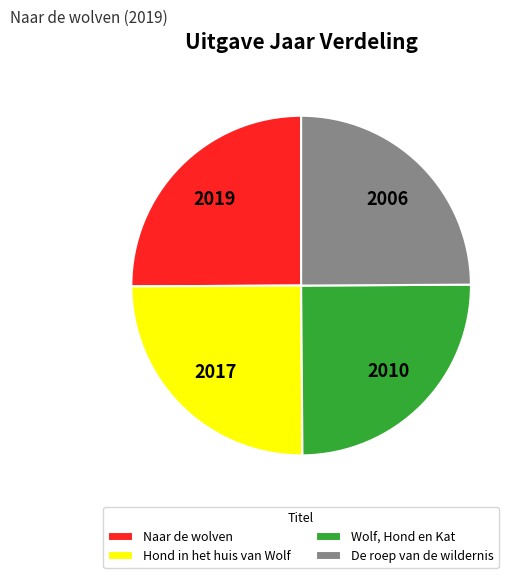

Is De roep van de wildernis the majority of the pie?

No